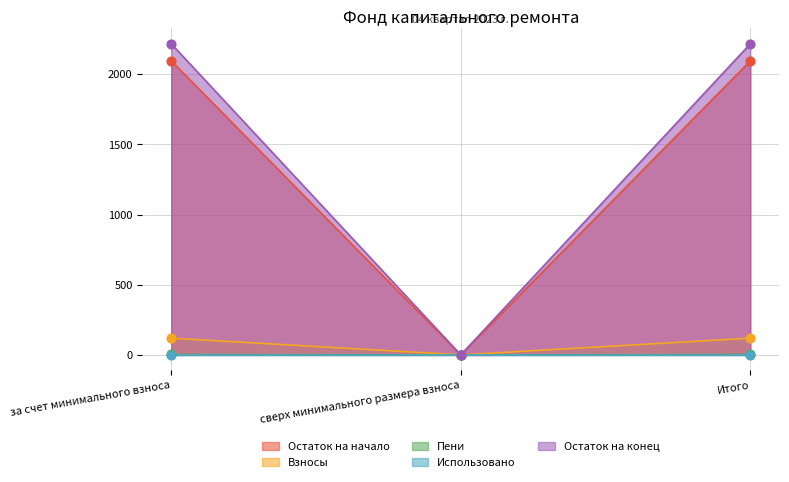

Which series contains the highest Y value?

Остаток на конец